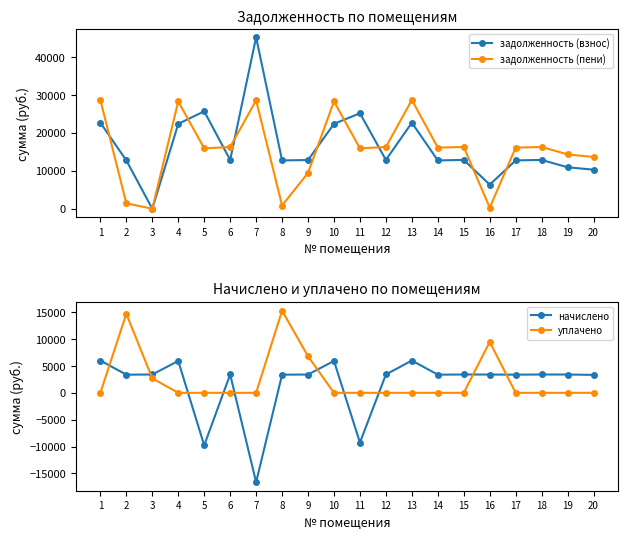

Rank the series by their maximum value, from highest to lowest.

задолженность (взнос), задолженность (пени), уплачено, начислено